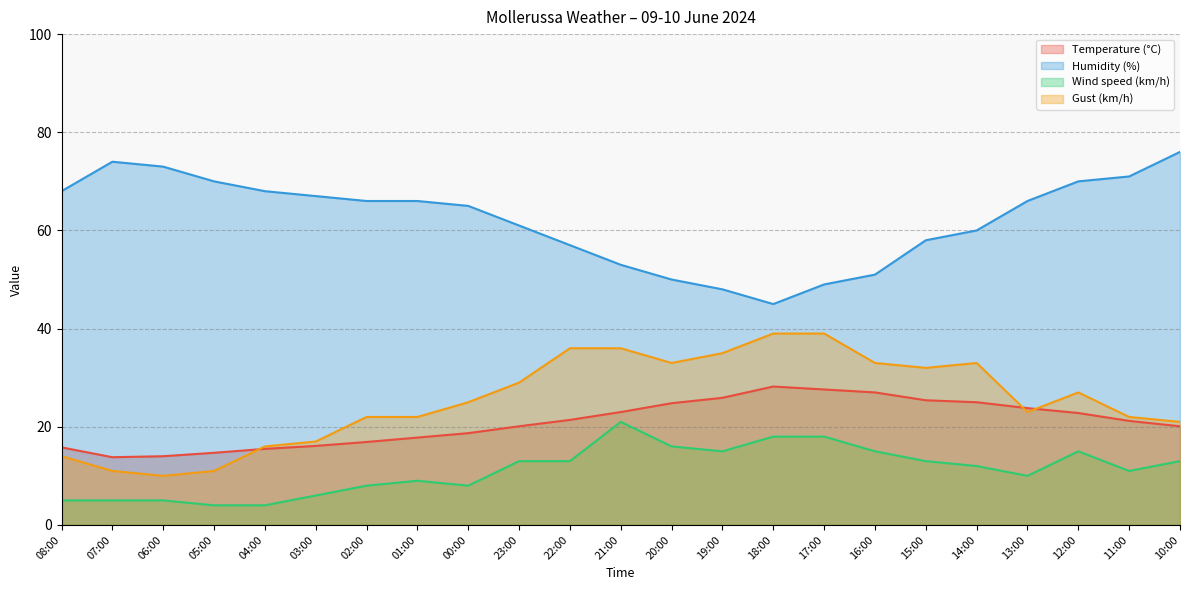

How many interior local valleys does the Temperature (°C) series have?

1